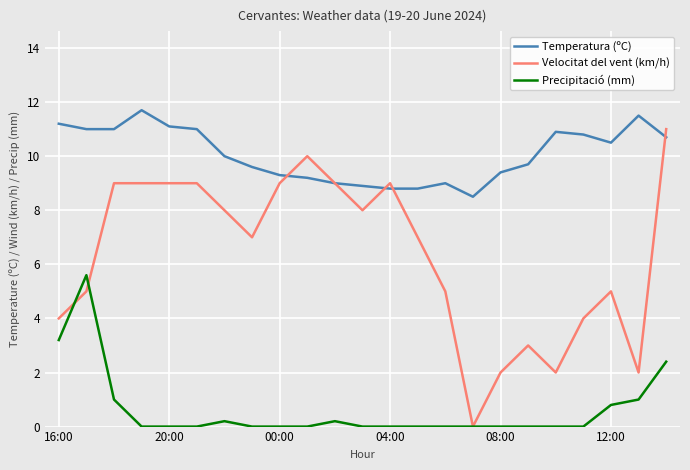

Which series has the largest total across all categories?

Temperatura (ºC)